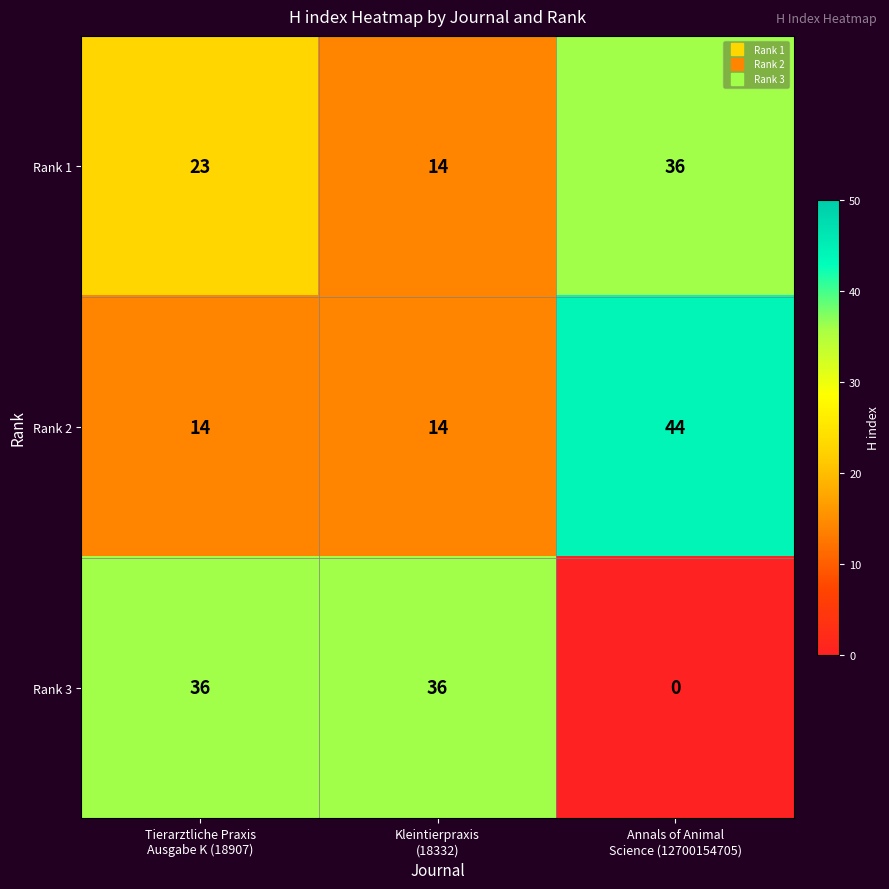

Reading right to left, list all the values displayed in this chart.

Rank 1: 36	14	23
Rank 2: 44	14	14
Rank 3: 0	36	36